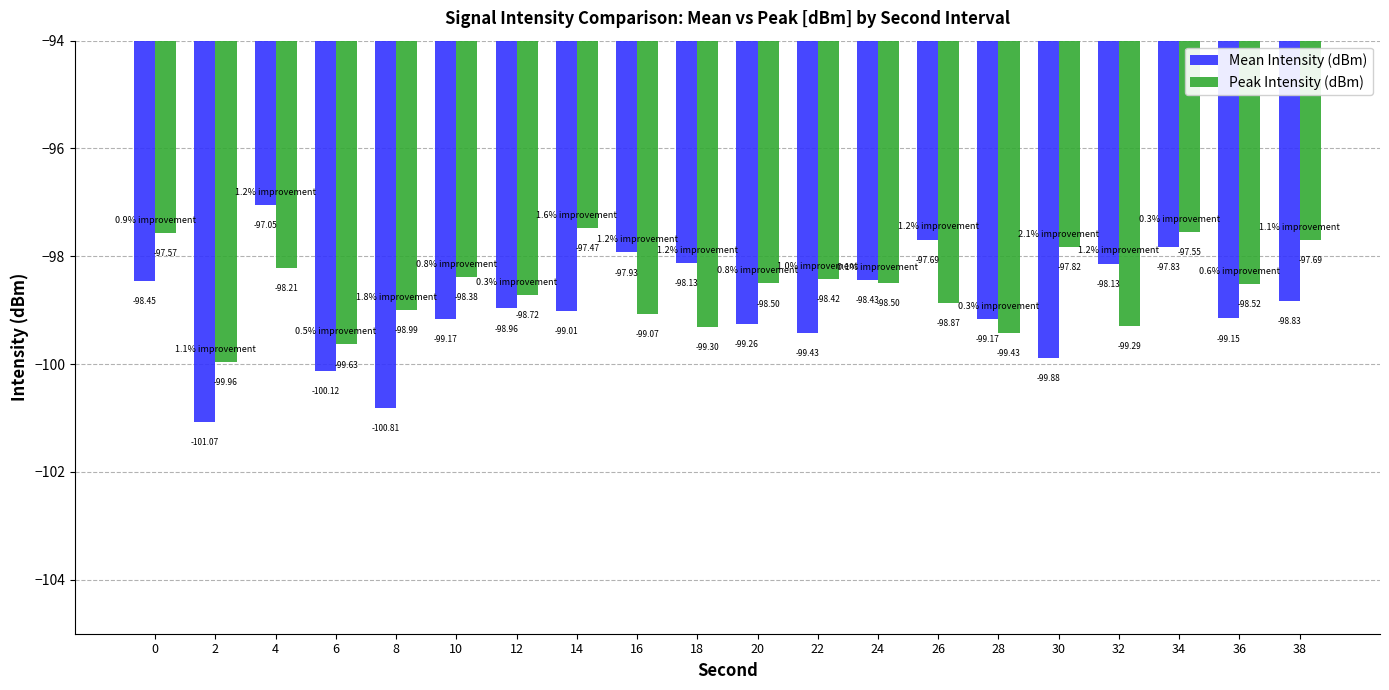

At which label does Peak Intensity (dBm) reach its minimum?

2